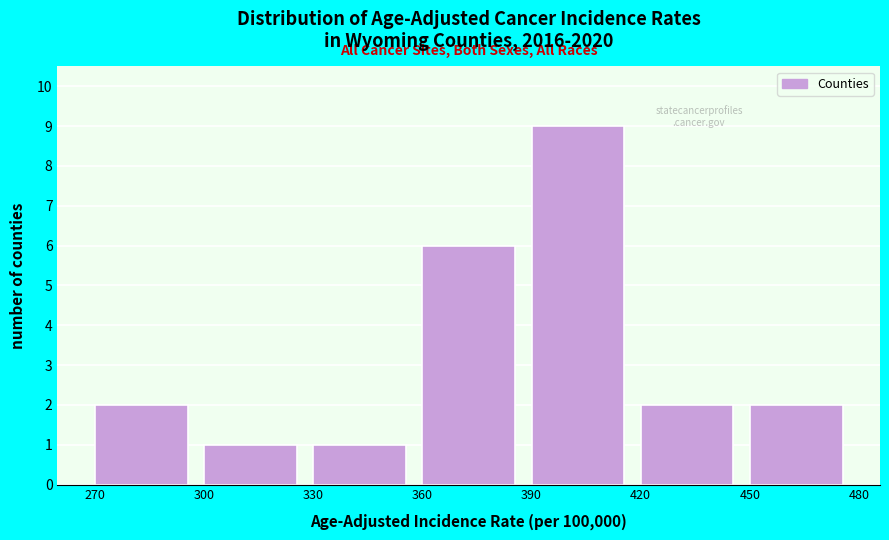

Reading left to right, transcribe this chart: for each bar, give the range it covers on the x-axis and its height. The values are not printed on the chart, so give them approximately, as read against the axis.

270 to 300: 2
300 to 330: 1
330 to 360: 1
360 to 390: 6
390 to 420: 9
420 to 450: 2
450 to 480: 2